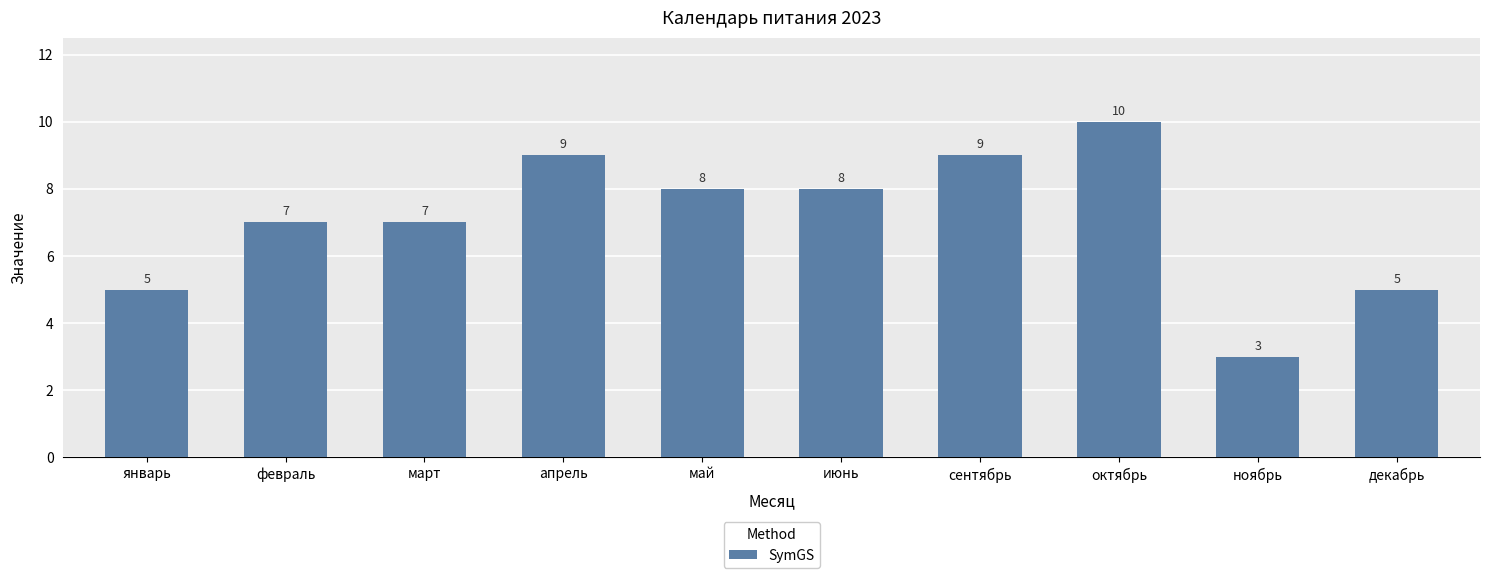

What is the sum of the values at декабрь and апрель?

14